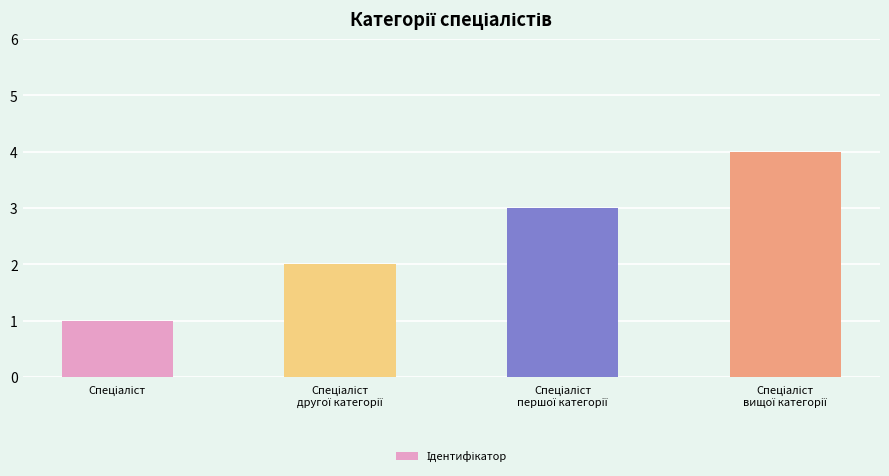

What is the maximum value shown in the chart?

4